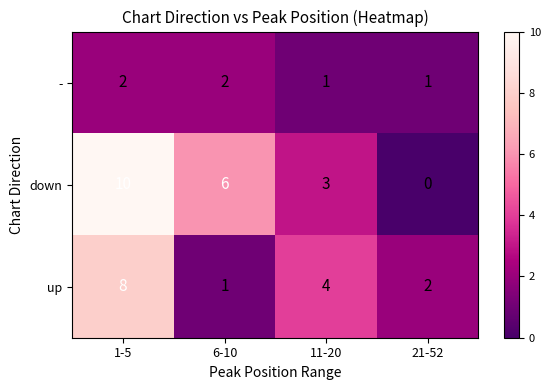

What is the difference between the down values at 21-52 and 1-5?

10